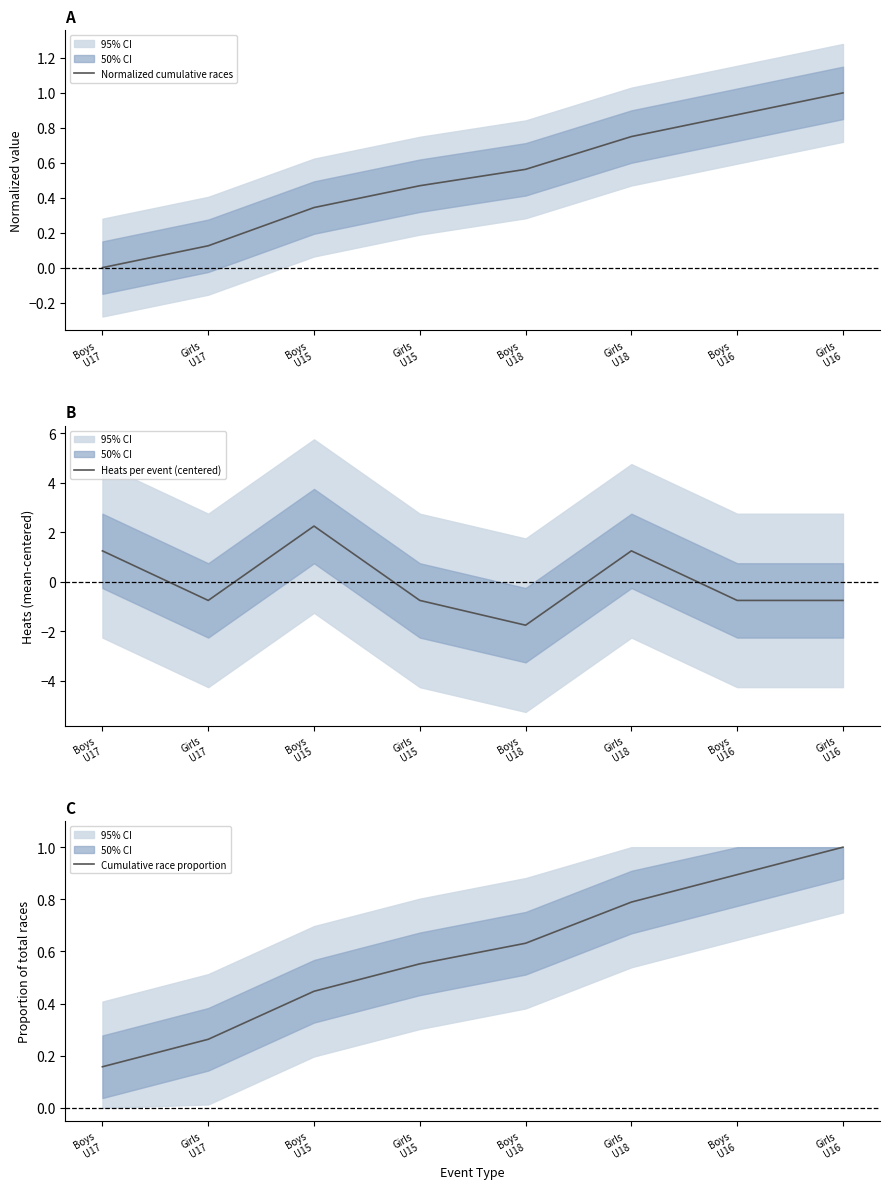

At how many categories does at least one series exceed 0?

8